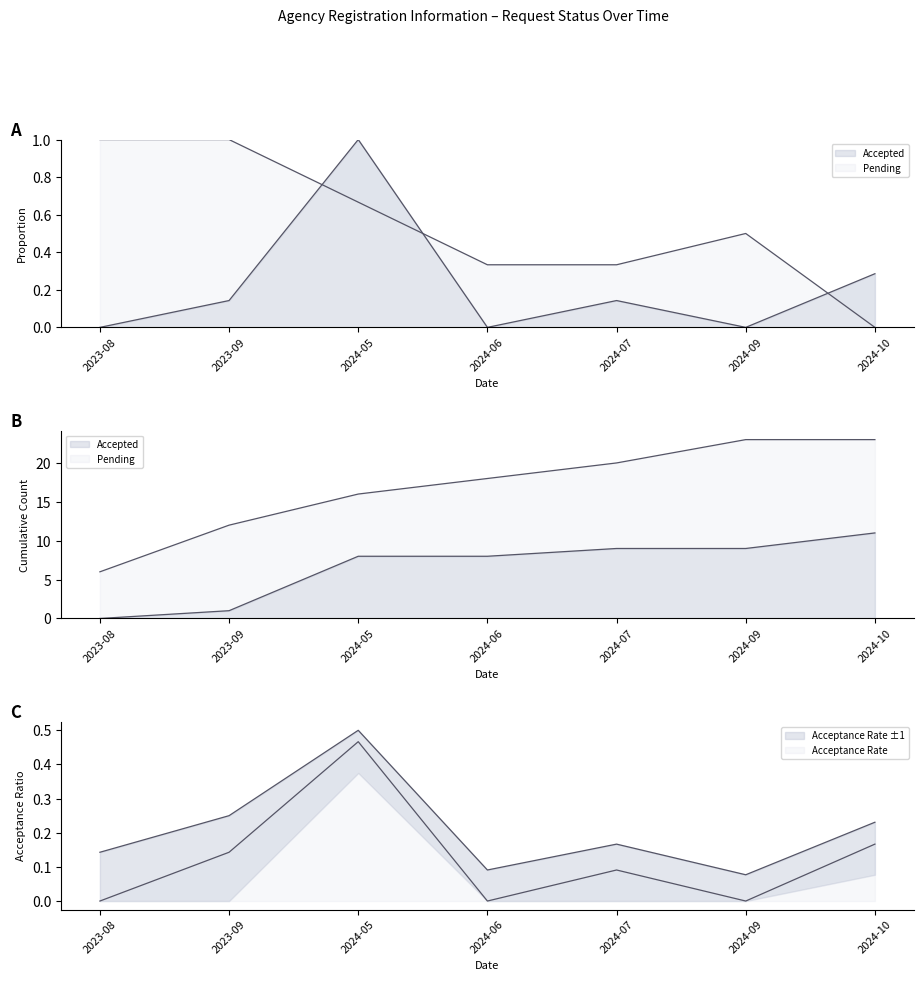

Count the number of categories in the chart.

7